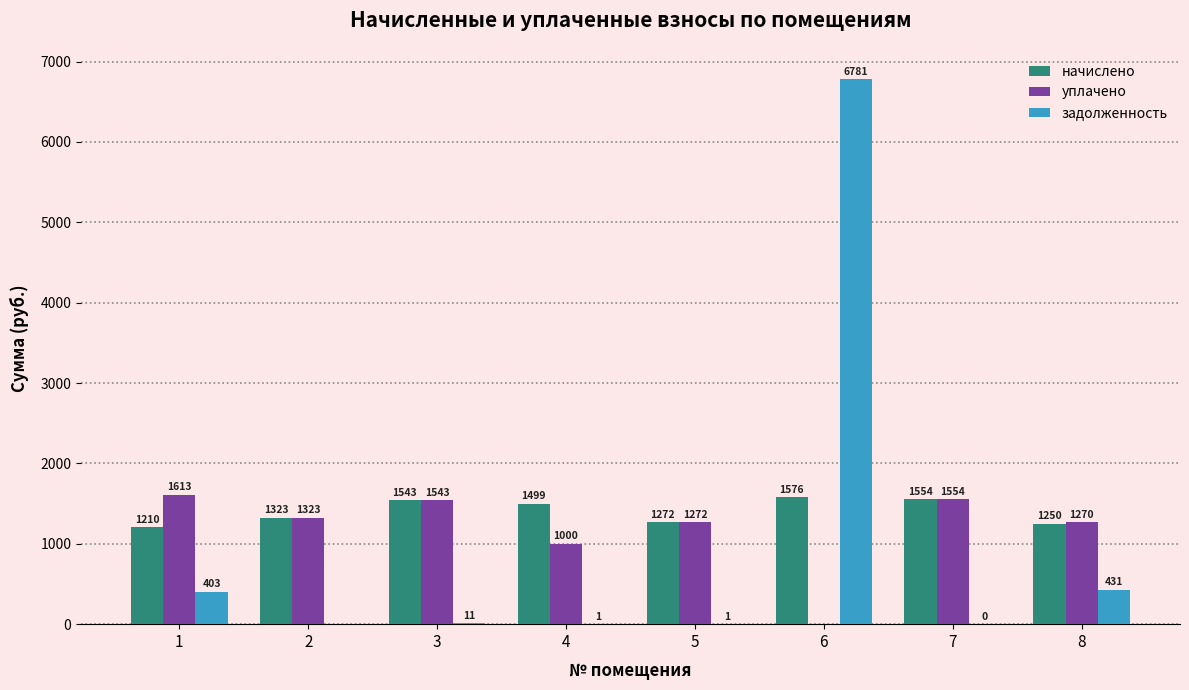

How many categories are shown in the chart?

8